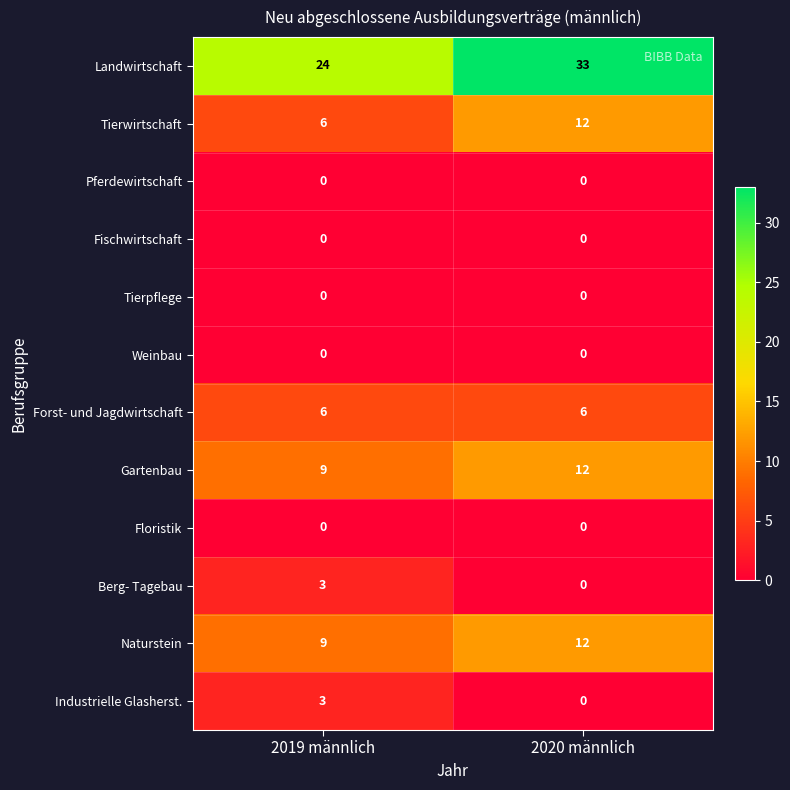

Between 2019 männlich and 2020 männlich, which series saw the biggest shift?

Landwirtschaft